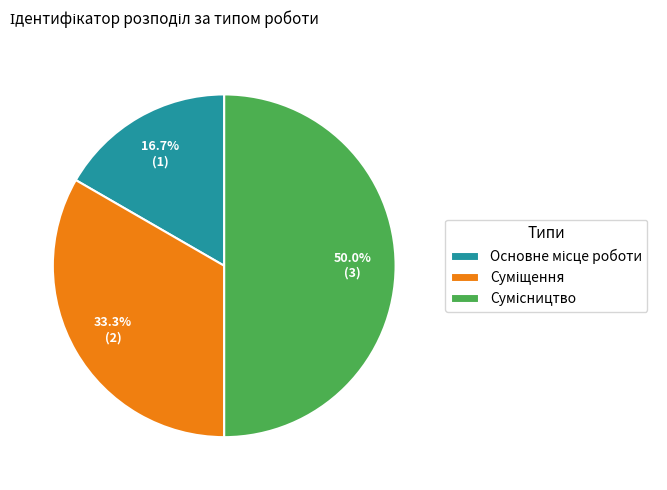

Count the number of slices in the pie.

3